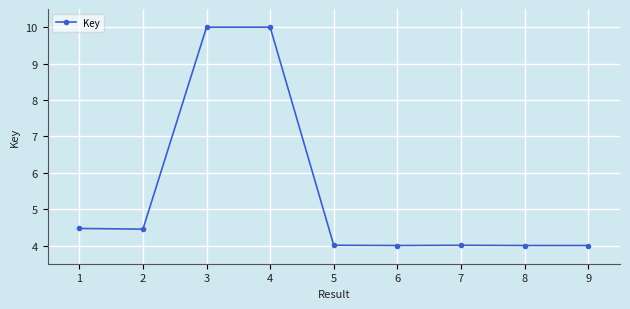

What is the value of the 8th point from the left?

4.0